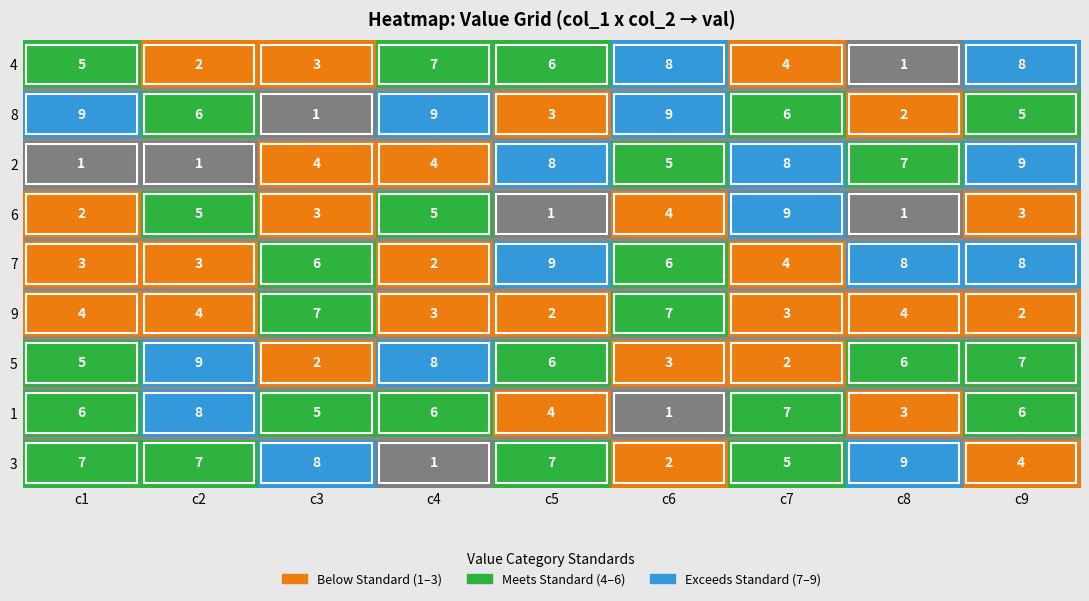

Count the number of data series in this chart.

9